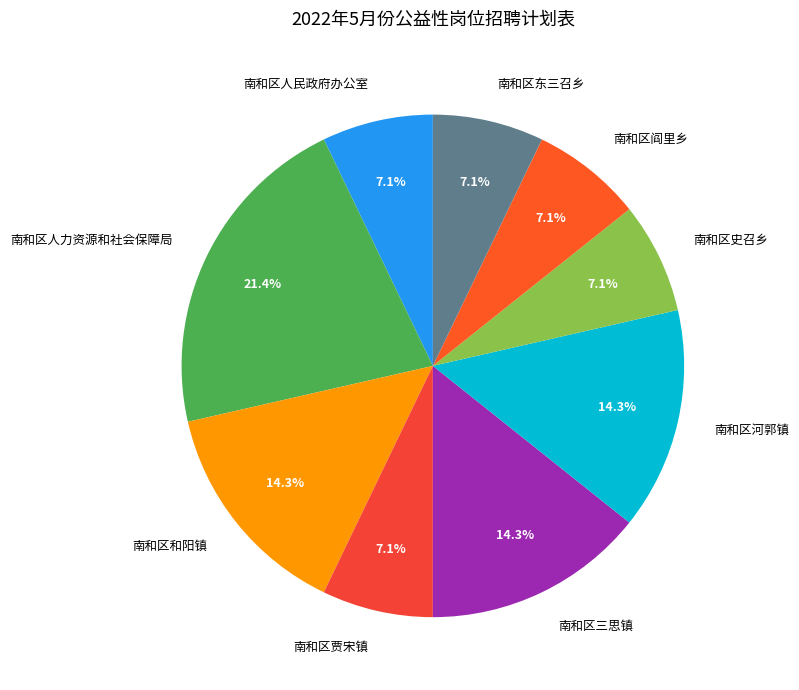

What percentage is NOT represented by 南和区人民政府办公室?

92.9%